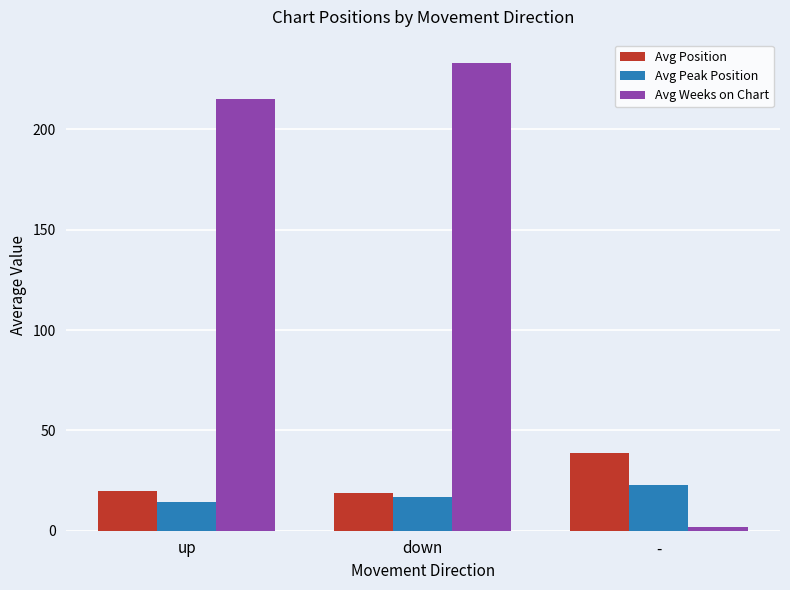

How many data points in Avg Position are less than 20?

1